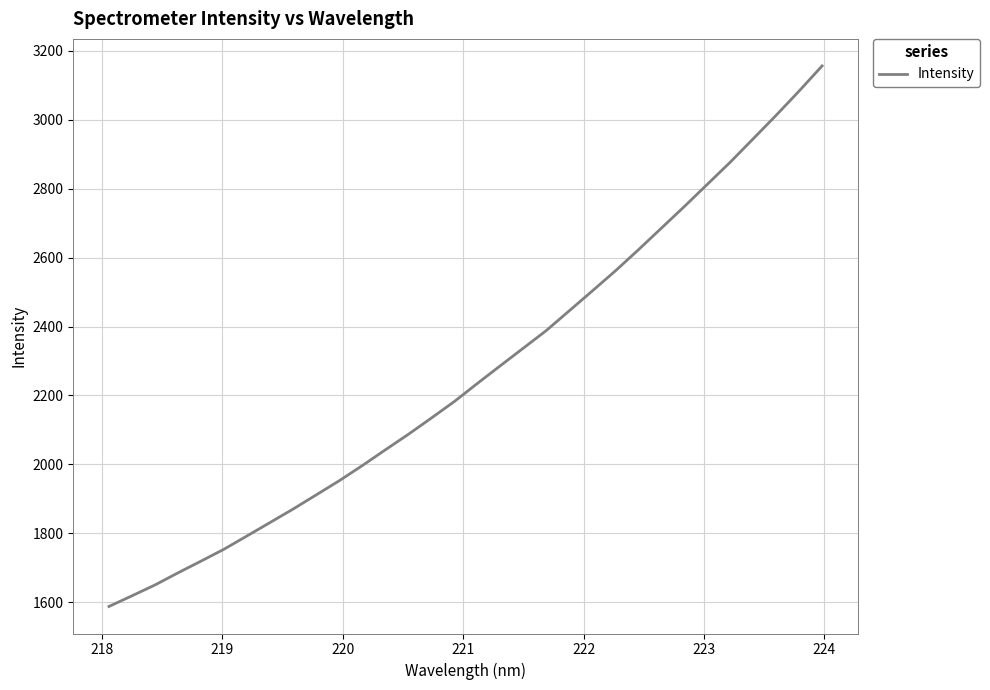

What is the minimum value shown in the chart?

1587.8